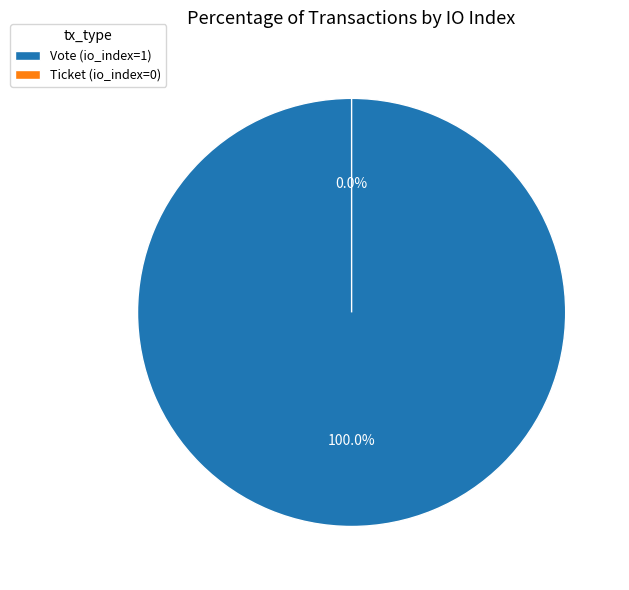

Count the number of slices in the pie.

2